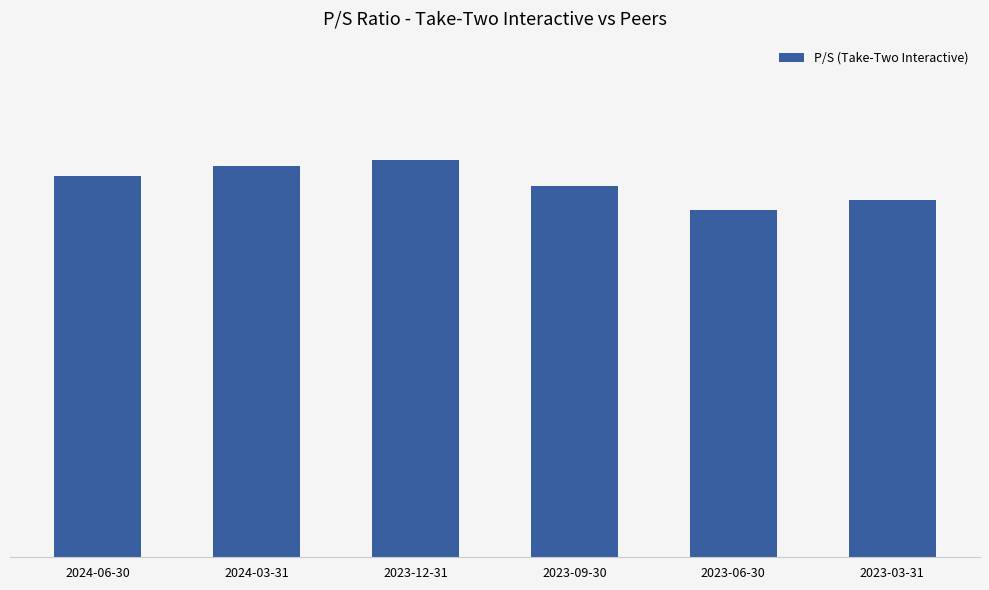

Approximately how many times larger is the value at 2024-03-31 compared to 2023-09-30?

1.1